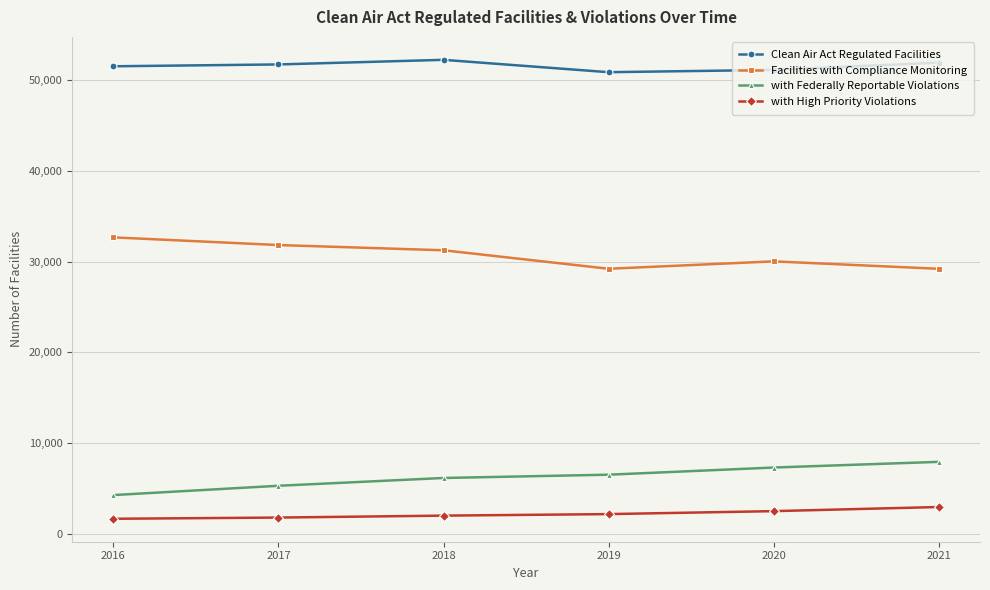

How many series are shown in this chart?

4